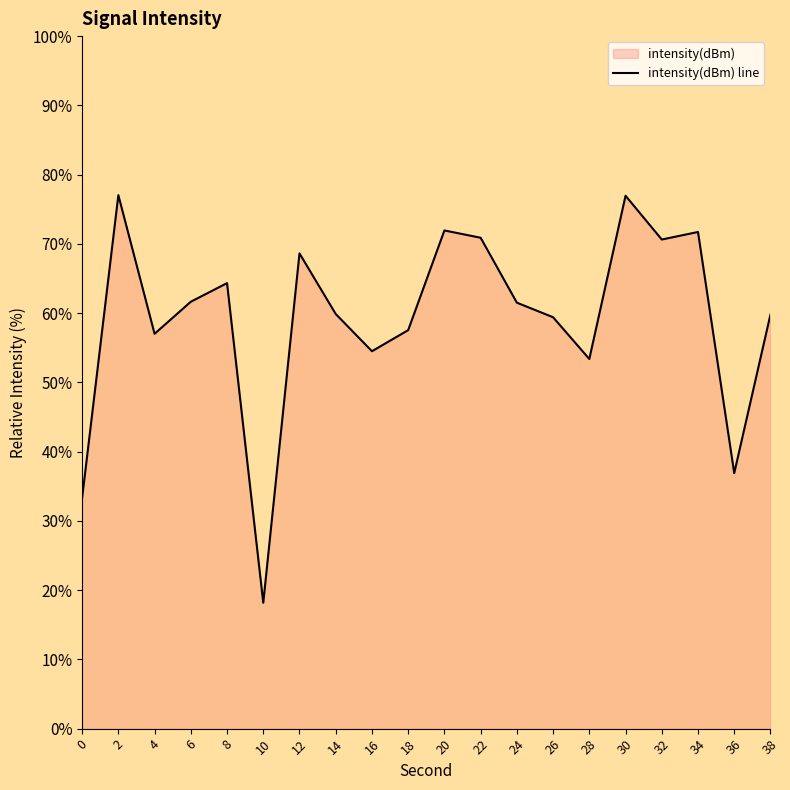

What is the maximum value shown in the chart?

77.0